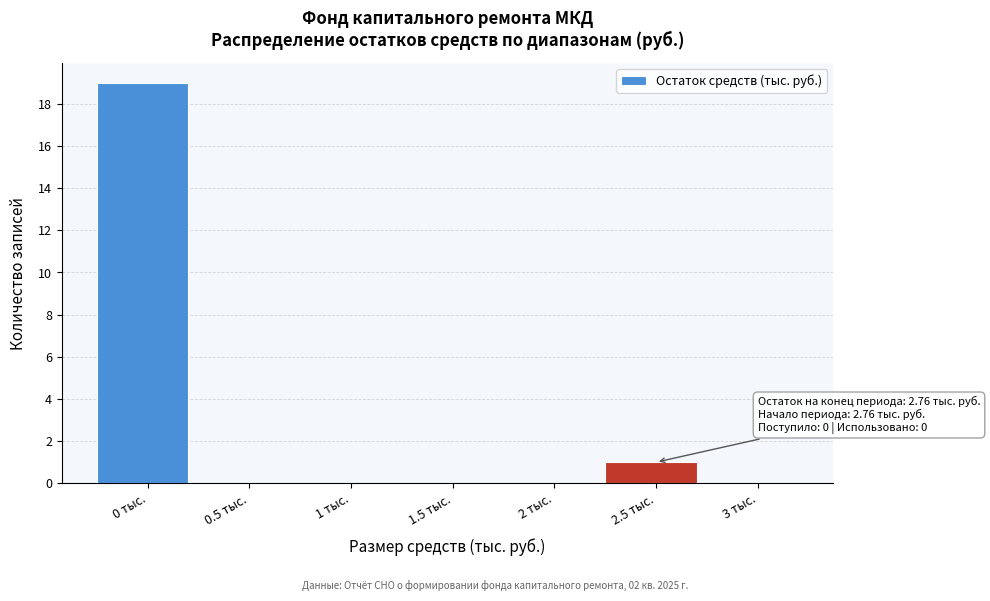

Reading left to right, list all the values displayed in this chart.

0 тыс.=19	0.5 тыс.=0	1 тыс.=0	1.5 тыс.=0	2 тыс.=0	2.5 тыс.=1	3 тыс.=0